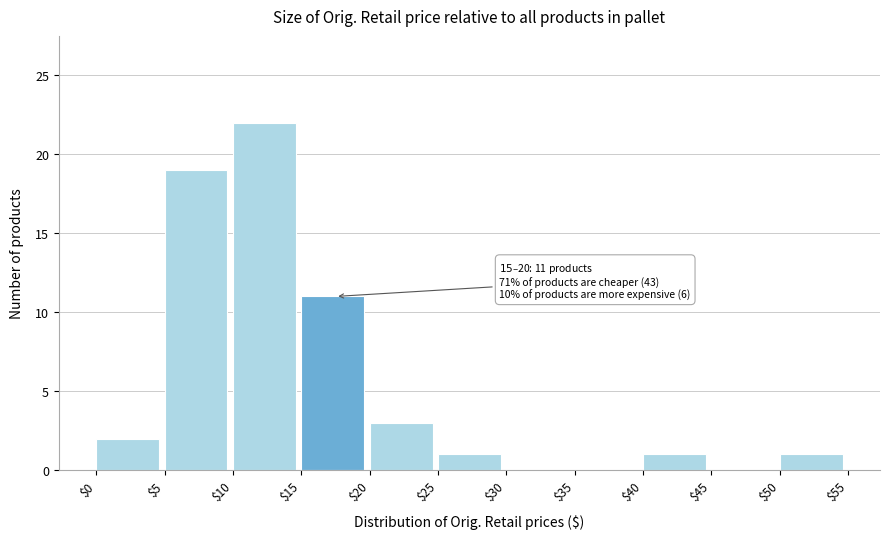

Which range on the x-axis has the tallest bar?

$10 to $15